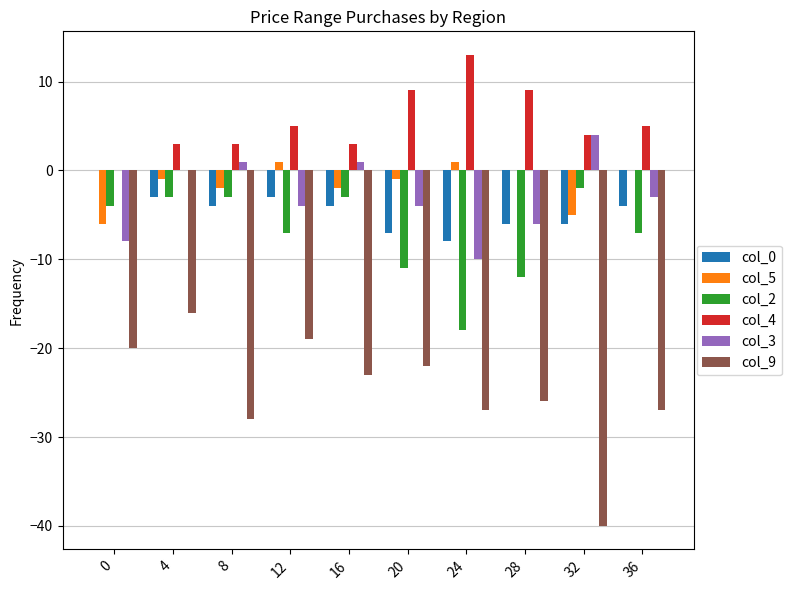

Count the number of categories in the chart.

10